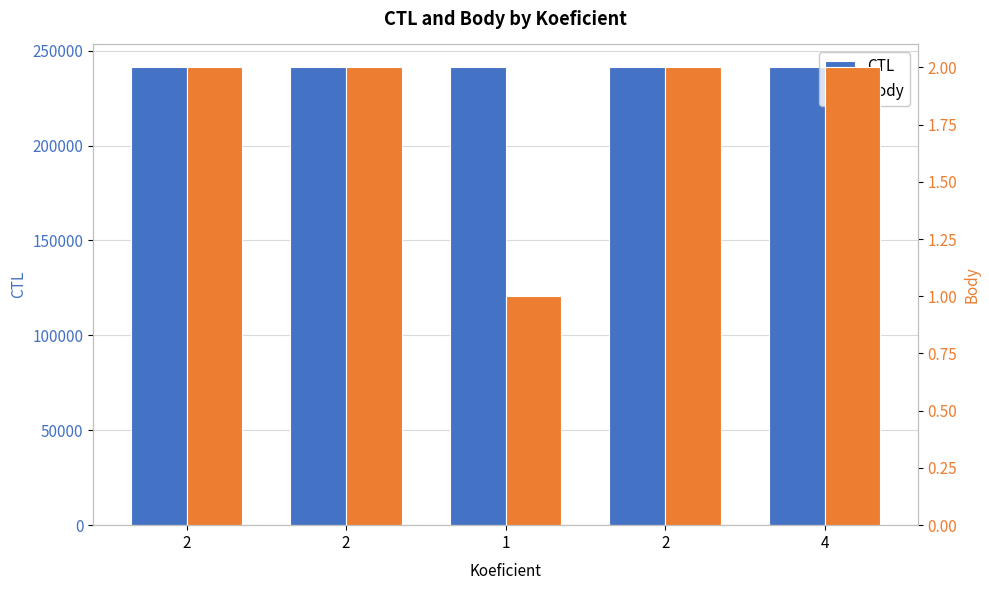

Is it true that CTL equals 241212 at 2?

True